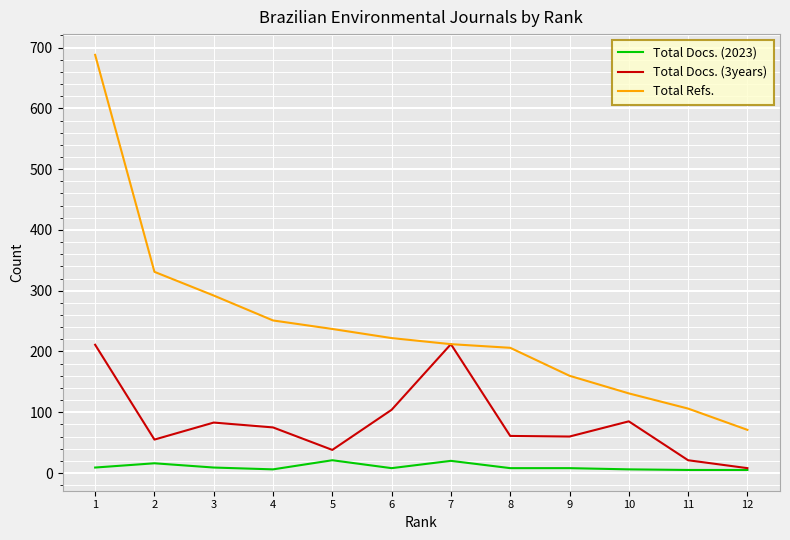

Which series has the largest range (max minus min)?

Total Refs.